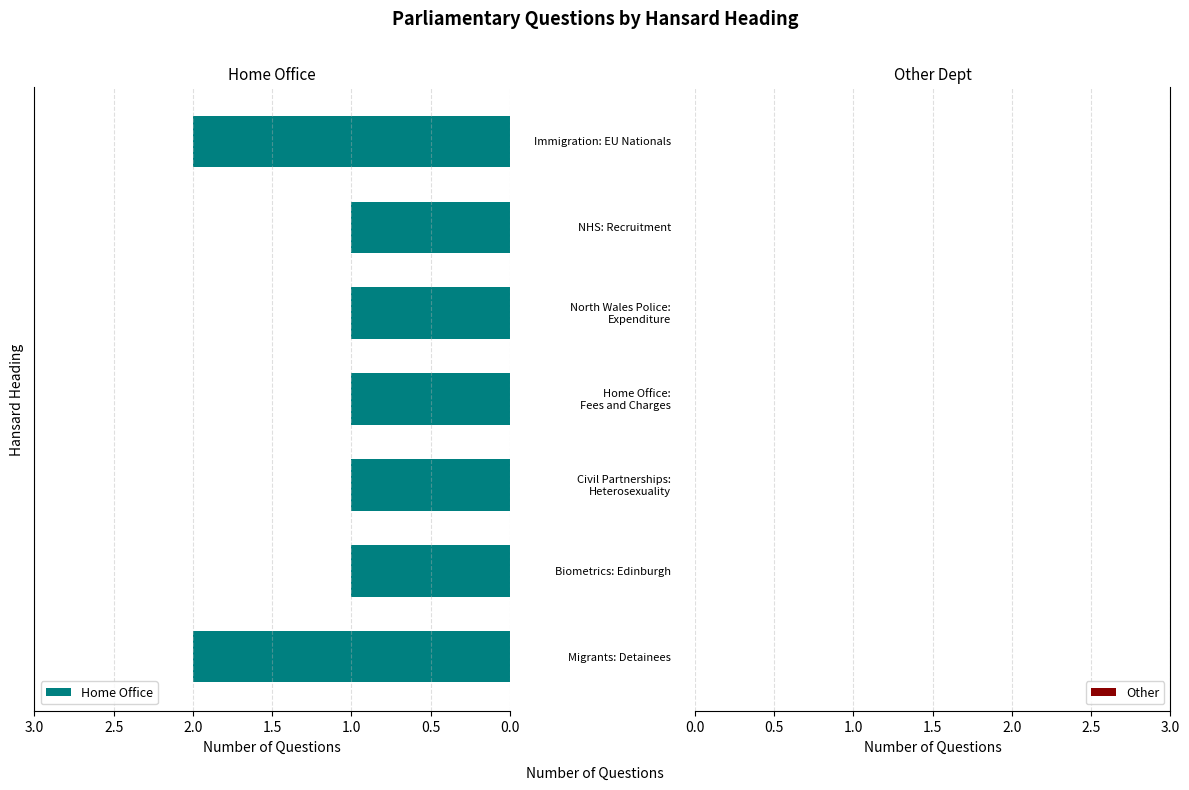

What is the sum of all values?

9